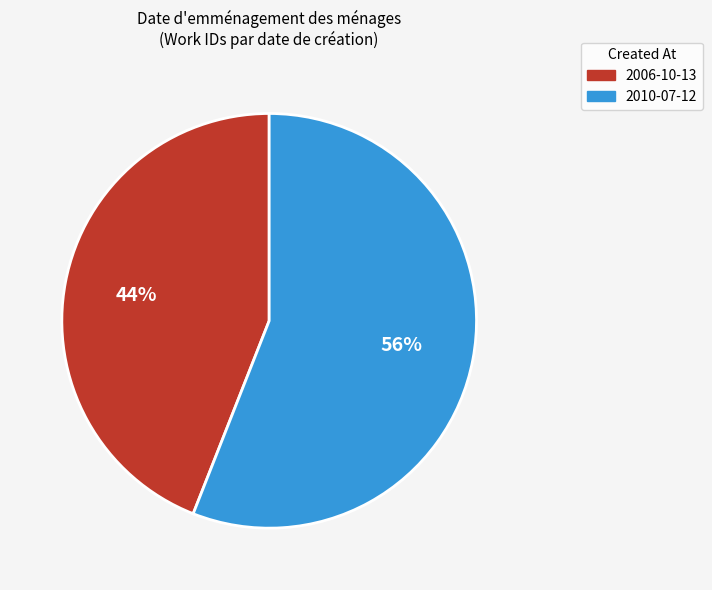

Approximately how many times larger is the value at 2010-07-12 compared to 2006-10-13?

1.3